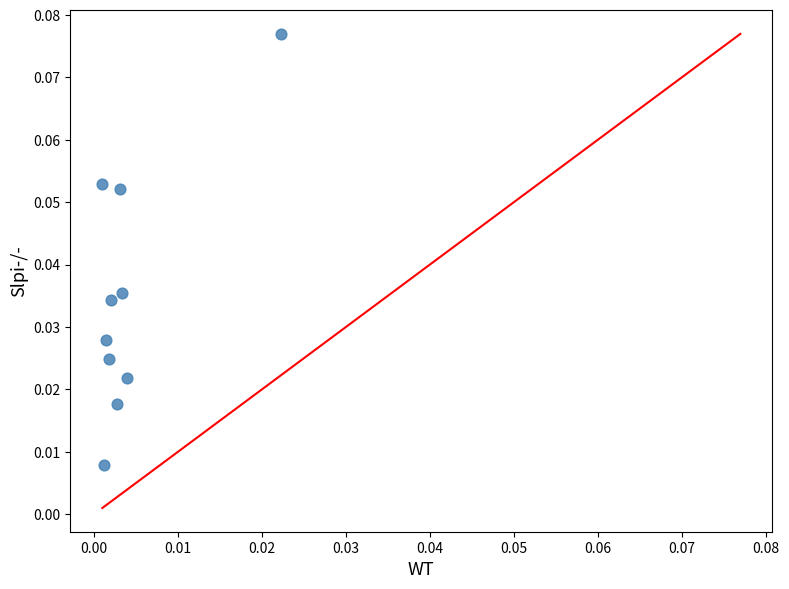

How many points are shown in the scatter plot?

10